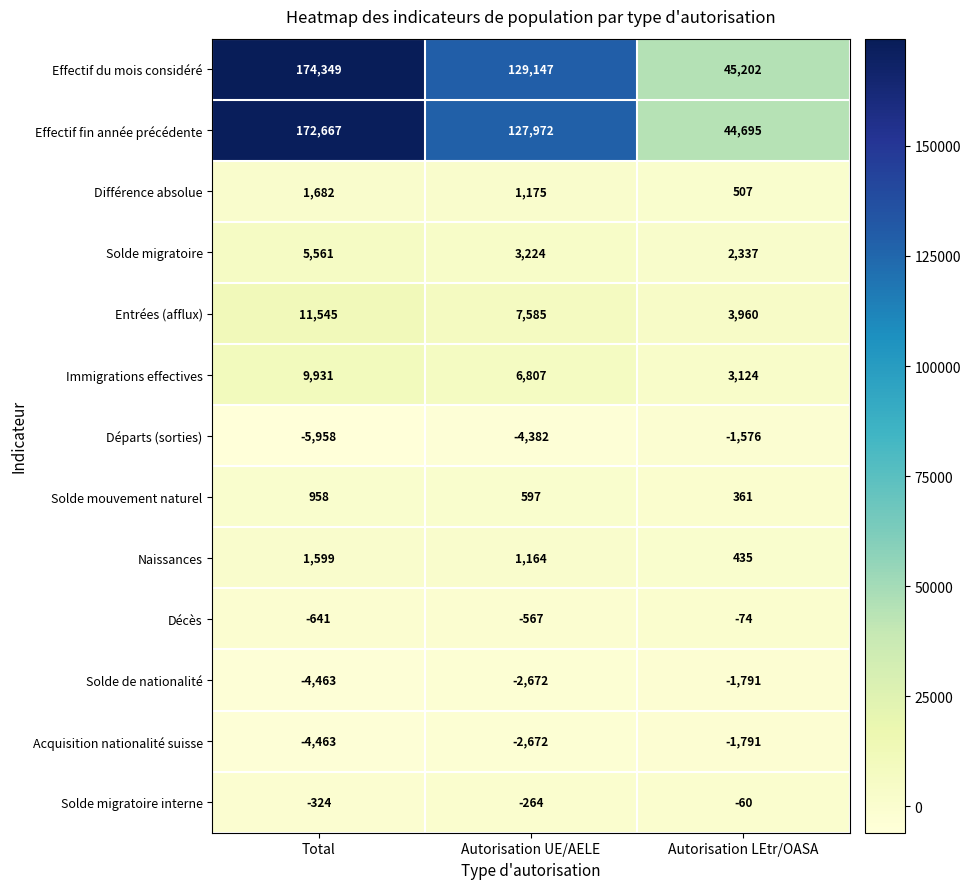

The Acquisition nationalité suisse series shows -4463 at Total. True or false?

True